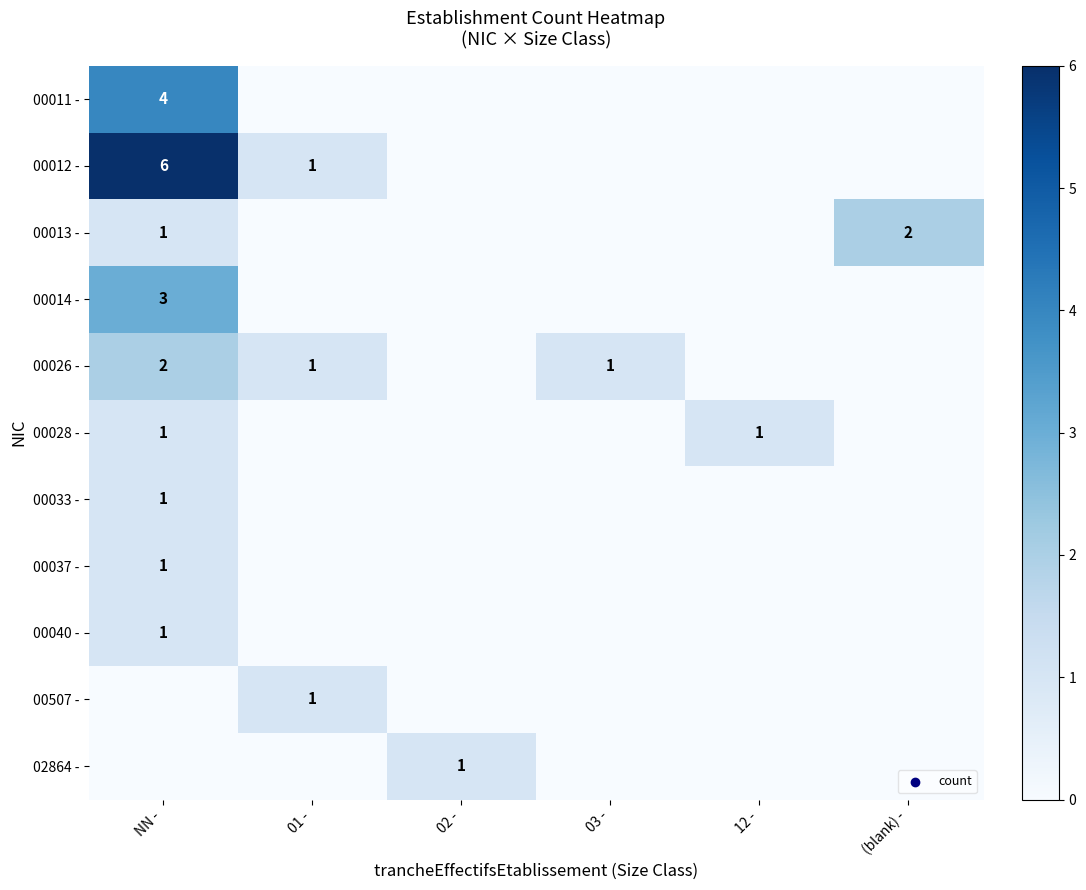

What value does the 00026 - series have at 03 -?

1